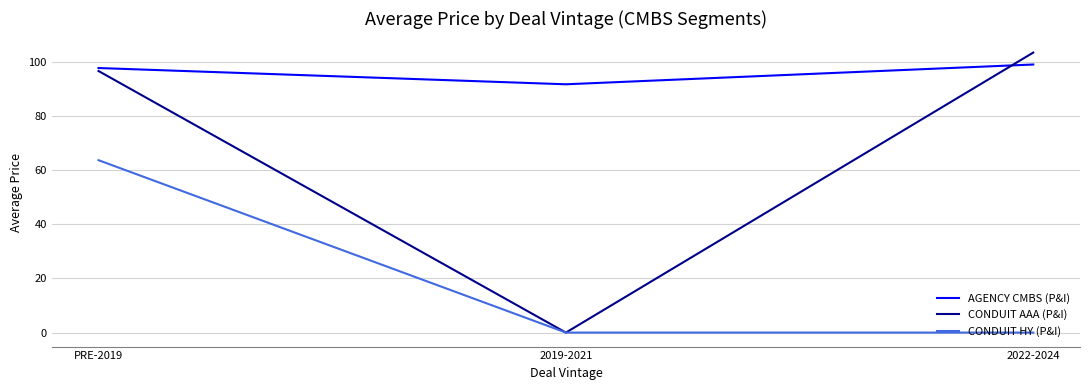

What is the difference between the maximum and second lowest values in the CONDUIT HY (P&I) series?

63.6